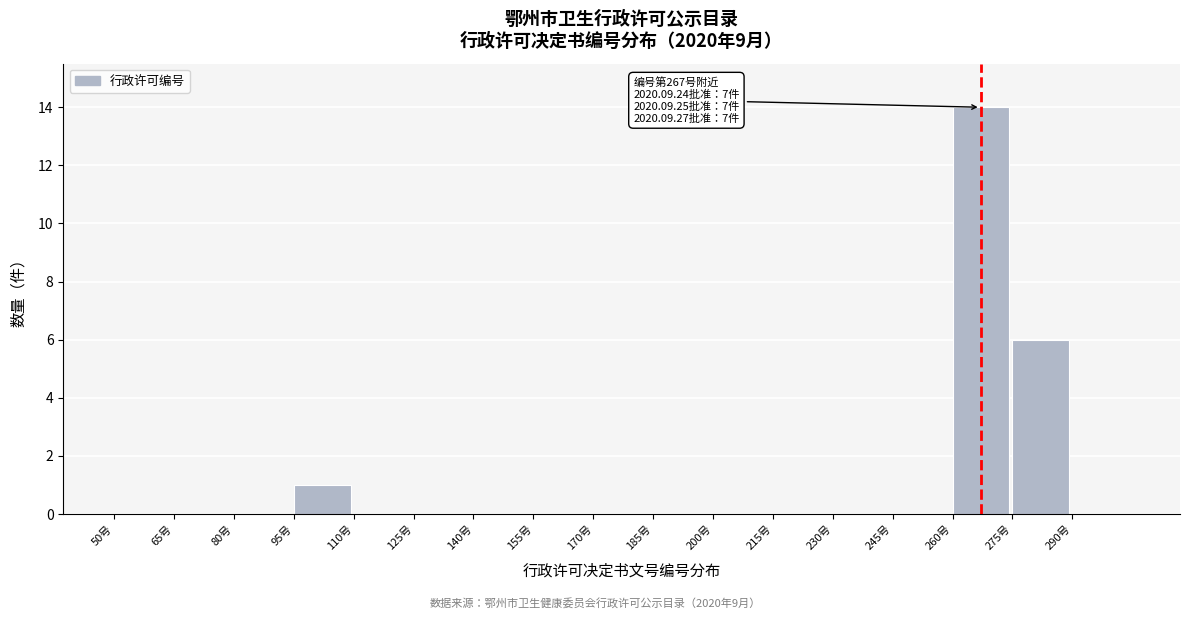

Over which range of the x-axis is the bar tallest?

260 to 275